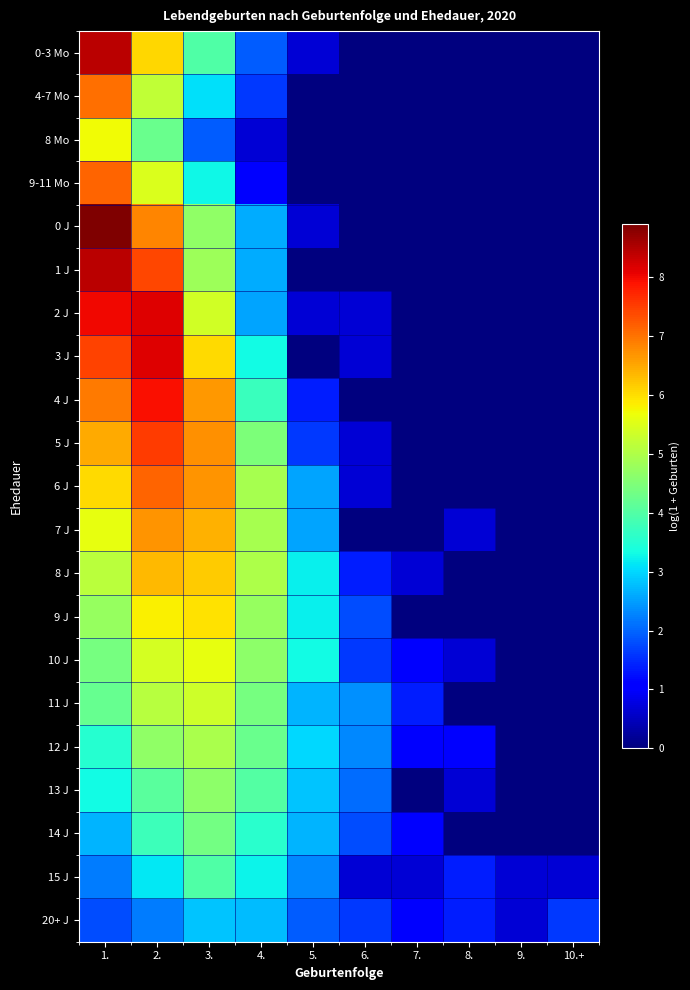

Rank the series at 9. from highest to lowest value.

15 J, 20+ J, 0-3 Mo, 4-7 Mo, 8 Mo, 9-11 Mo, 0 J, 1 J, 2 J, 3 J, 4 J, 5 J, 6 J, 7 J, 8 J, 9 J, 10 J, 11 J, 12 J, 13 J, 14 J